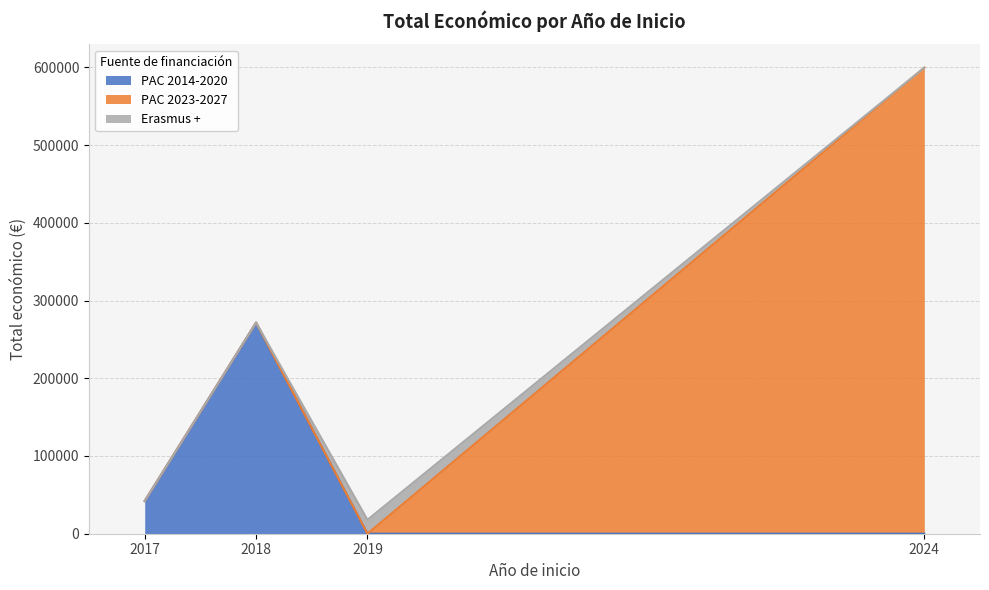

The chart shows a value of 427348 at 2018. True or false?

False